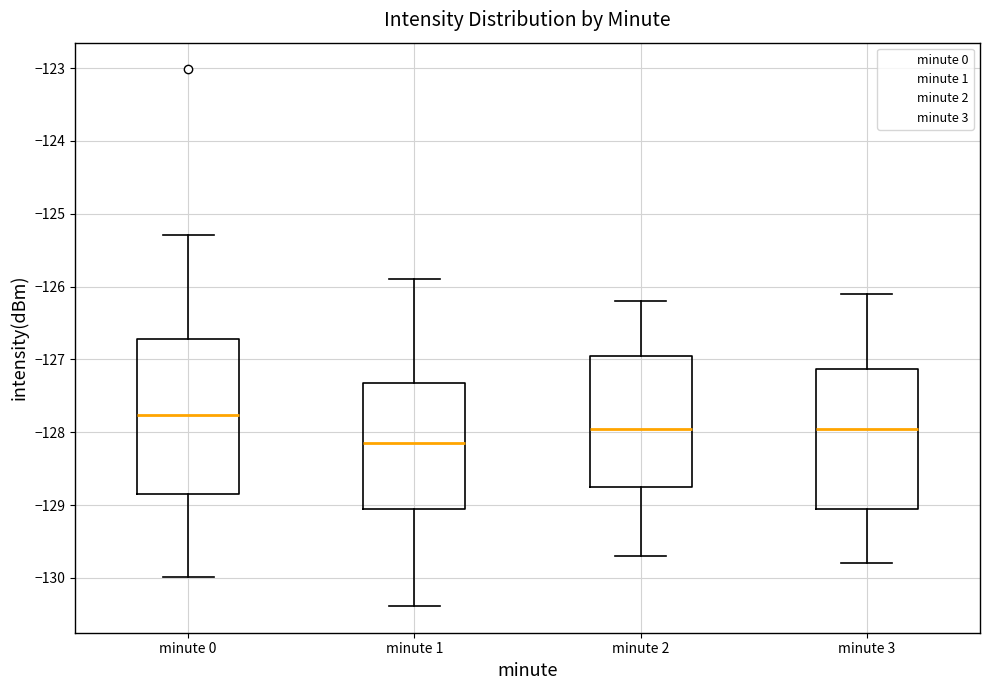

Which box's median line is the highest?

minute 0